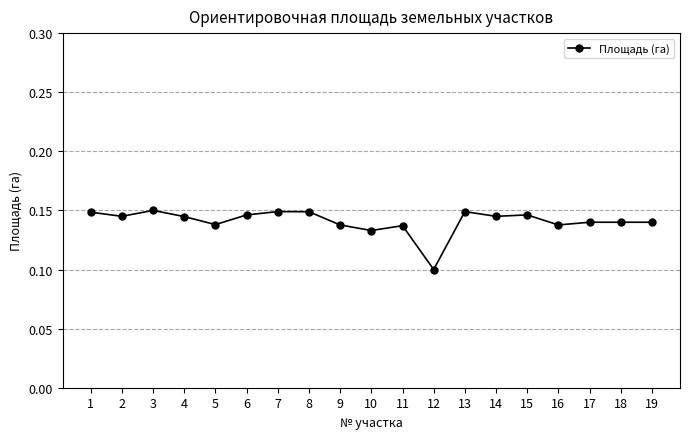

At which category does the data reach its first local peak?

3